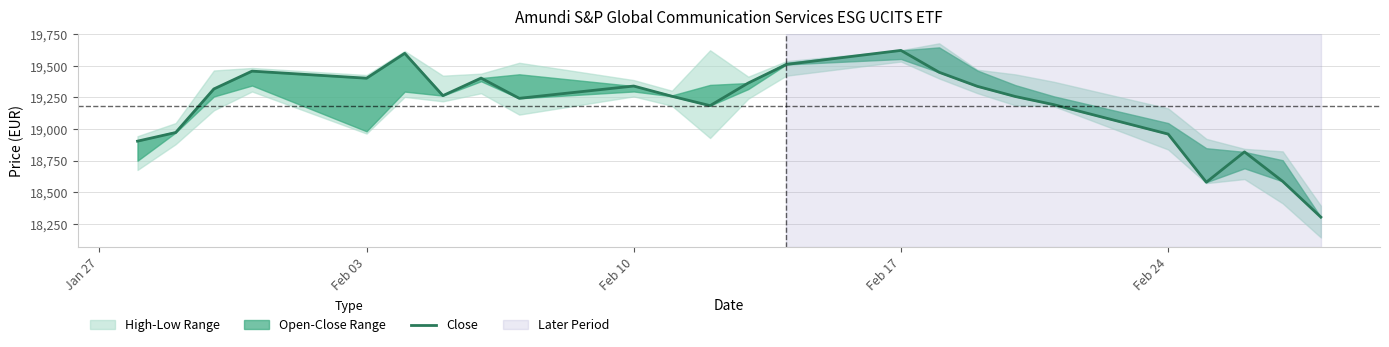

The chart shows a value of 10604 at Feb 10. True or false?

False